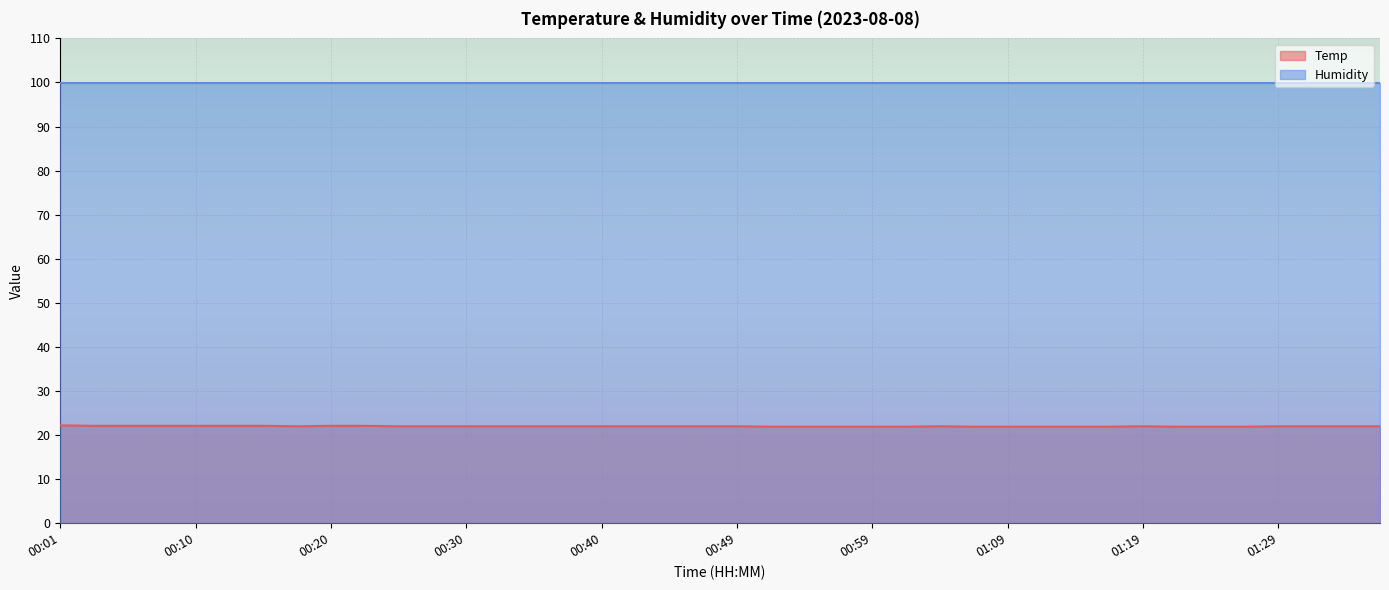

What is the value of the 38th point from the left?

22.0